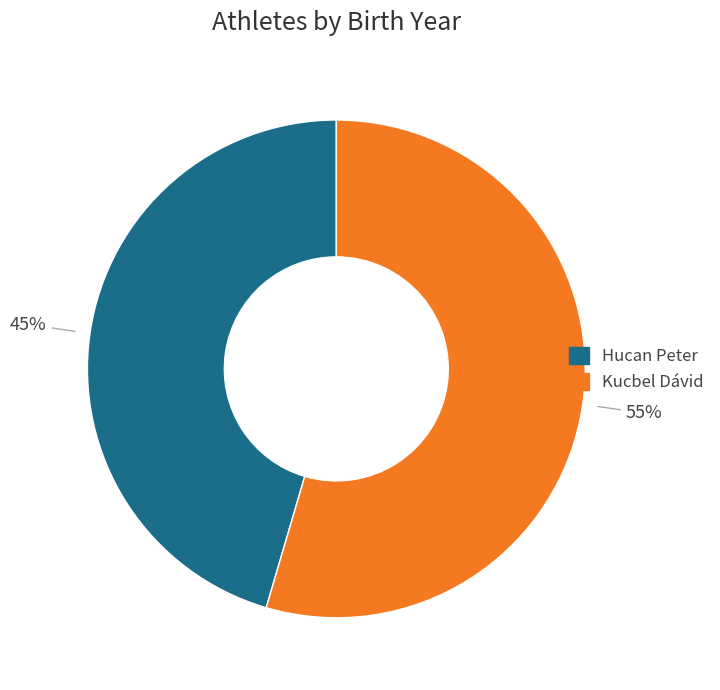

Rank the categories by value from highest to lowest.

Kucbel Dávid, Hucan Peter